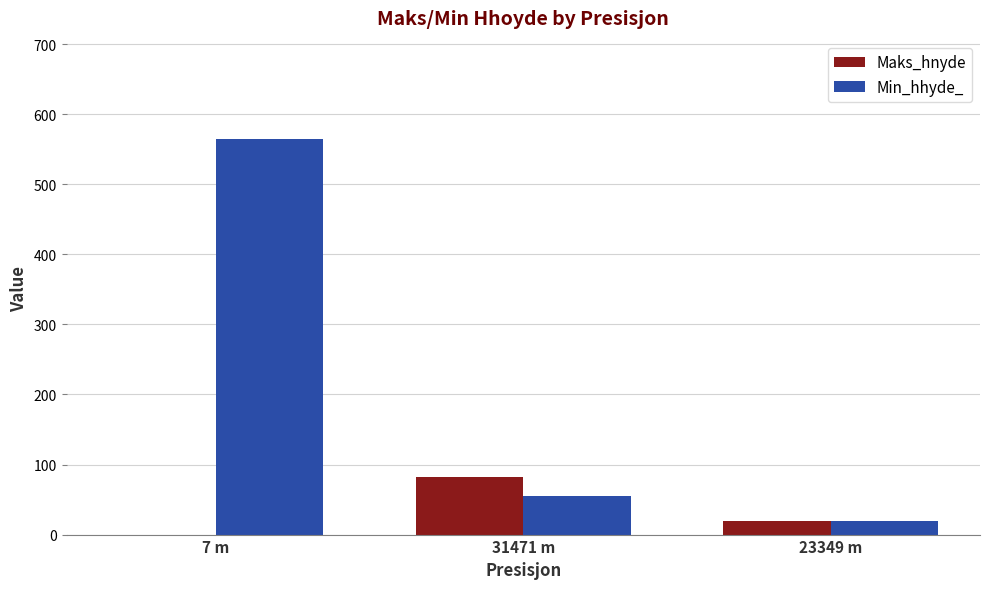

Reading right to left, transcribe all the data shown in this chart.

Maks_hnyde: 20.0	82.5	0.0
Min_hhyde_: 20.0	55.0	564.0